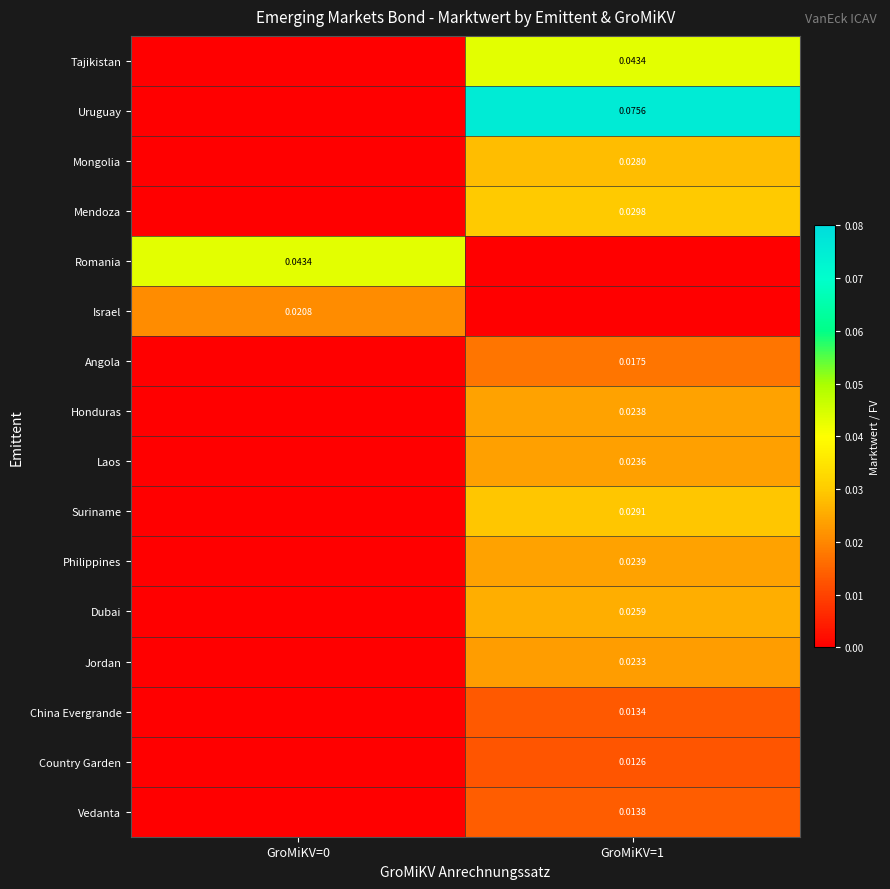

What is the total value across all series at GroMiKV=1?

0.4